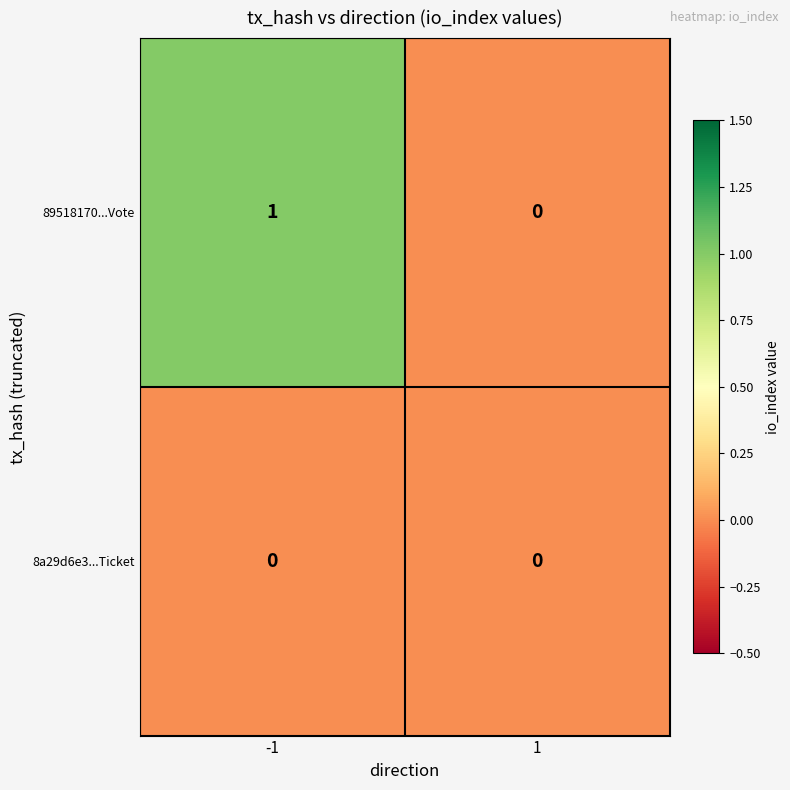

Is it true that 89518170...Vote equals 0 at 1?

True